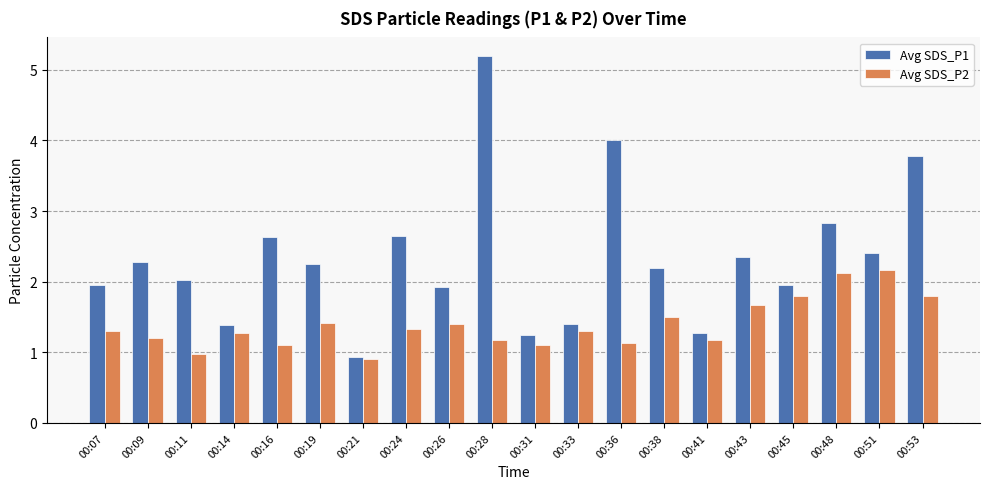

What is the spread (max minus min) of values at 00:41?

0.1